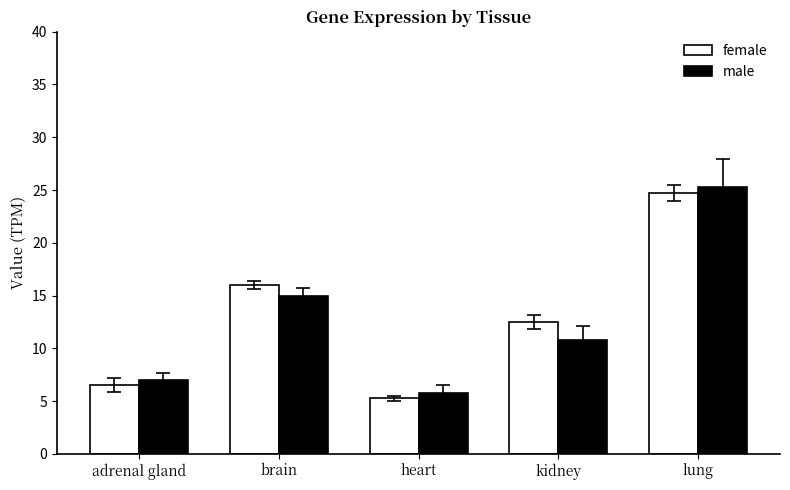

The male series shows 3.0 at heart. True or false?

False